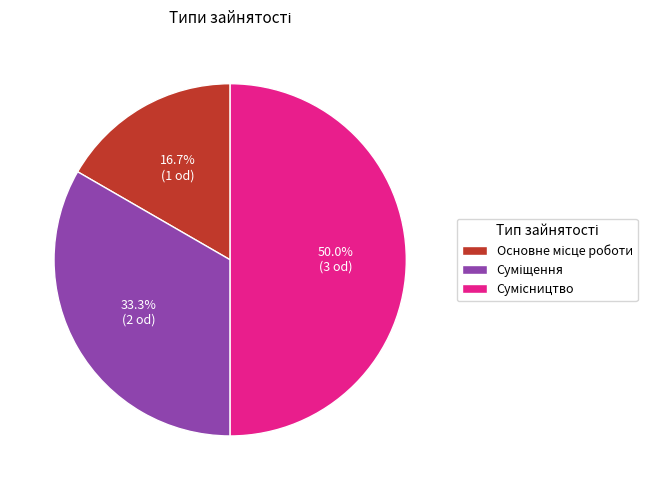

Rank the categories by value from highest to lowest.

Сумісництво, Суміщення, Основне місце роботи